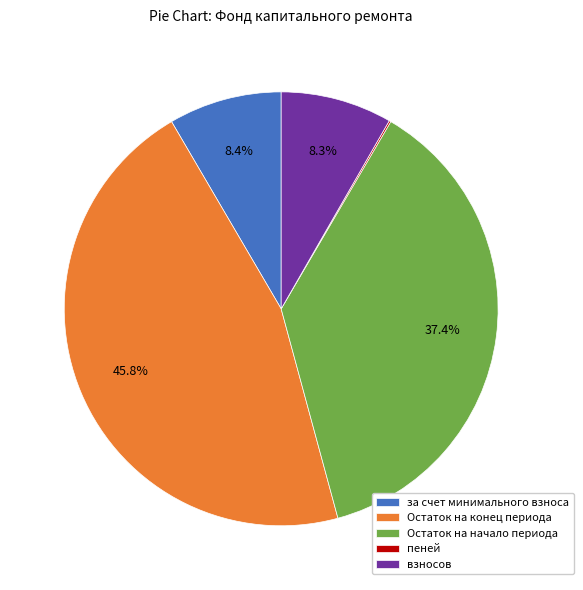

What percentage is the Остаток на начало периода slice, to the nearest percent?

37%